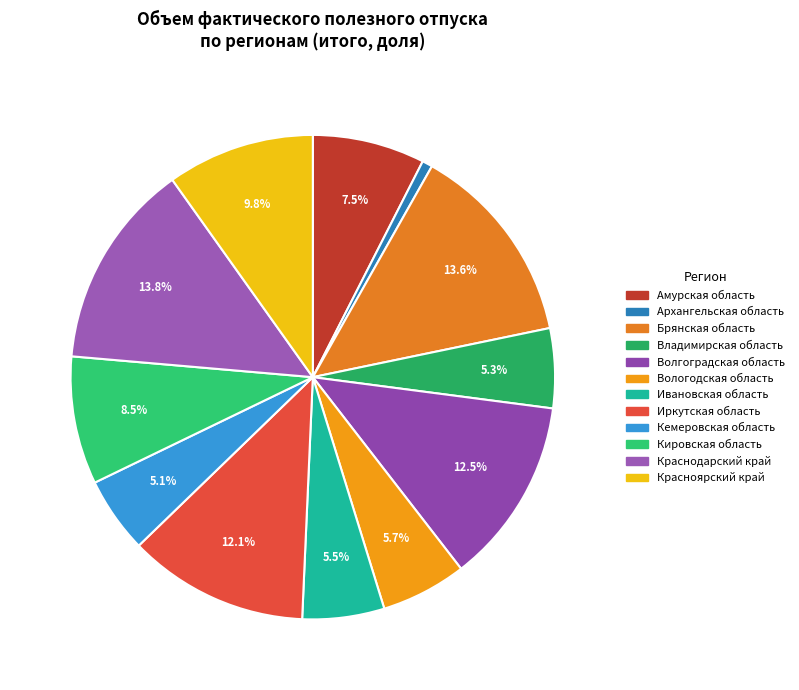

Rank the categories by value from lowest to highest.

Архангельская область, Кемеровская область, Владимирская область, Ивановская область, Вологодская область, Амурская область, Кировская область, Красноярский край, Иркутская область, Волгоградская область, Брянская область, Краснодарский край